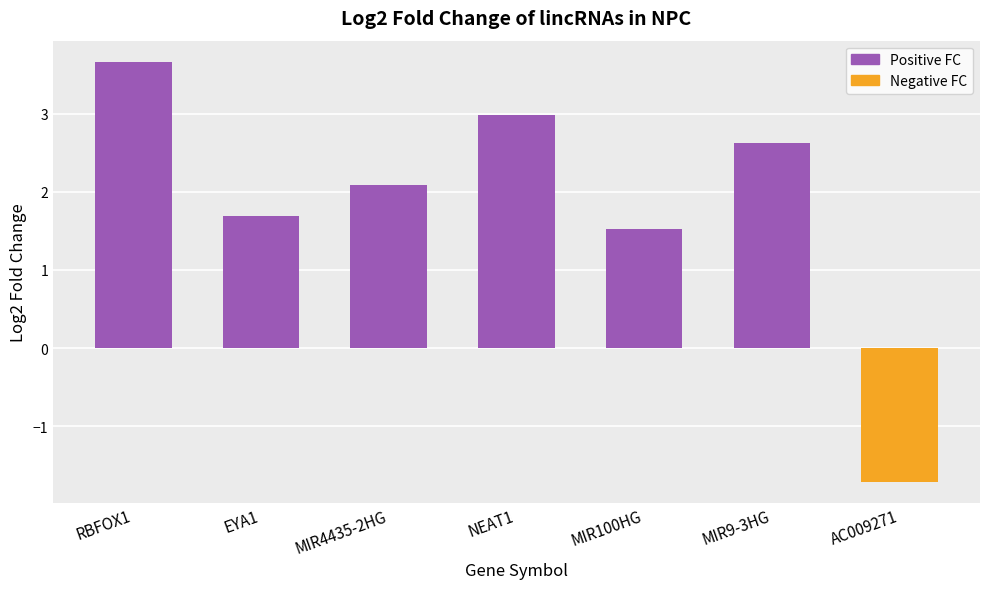

What position from the right is MIR4435-2HG?

5